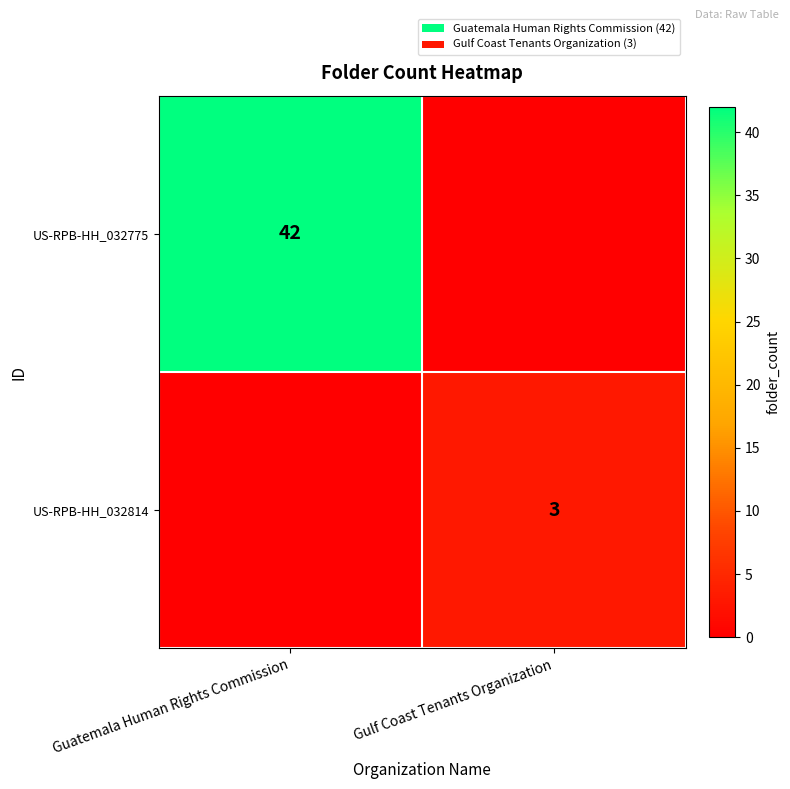

The US-RPB-HH_032814 series shows 3 at Gulf Coast Tenants Organization. True or false?

True